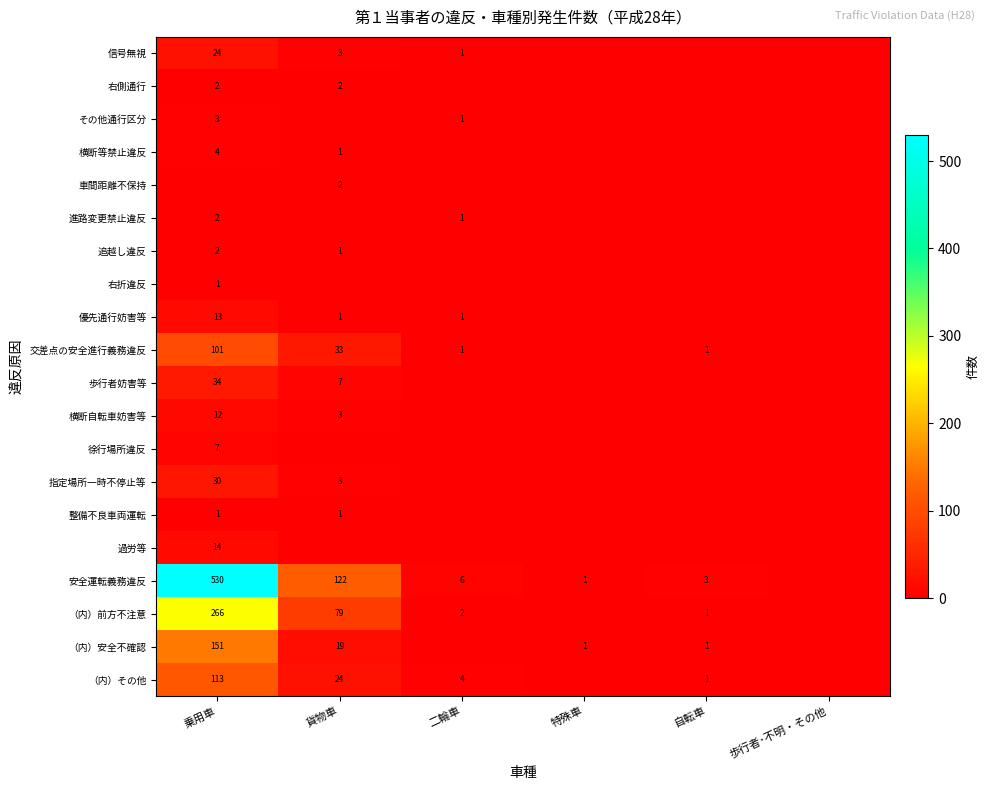

The 徐行場所違反 series shows 7 at 乗用車. True or false?

True